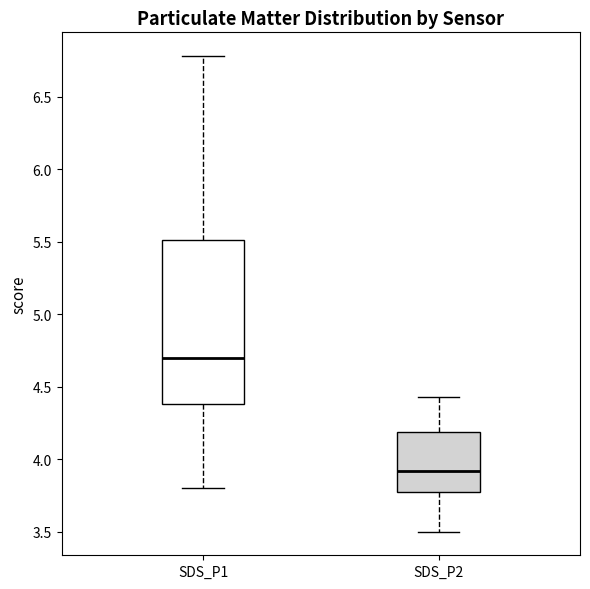

Reading left to right, read every box against the y-axis: the position of its median line, the range the box covers, and the ends of its whiskers. The values are not printed on the chart, so give them approximately, as read against the axis.

SDS_P1: median 4.70, box 4.40 to 5.50, whiskers 3.80 to 6.80
SDS_P2: median 3.90, box 3.75 to 4.20, whiskers 3.50 to 4.45